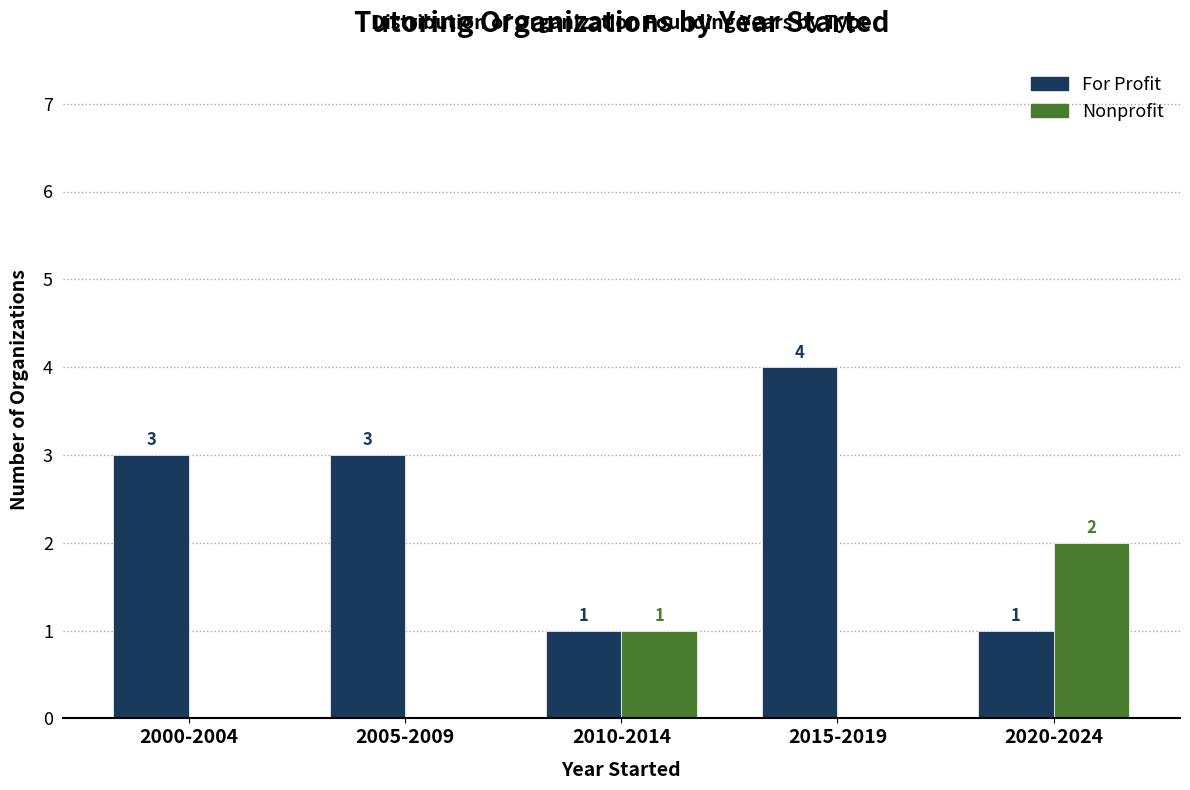

How many groups of bars are there?

5